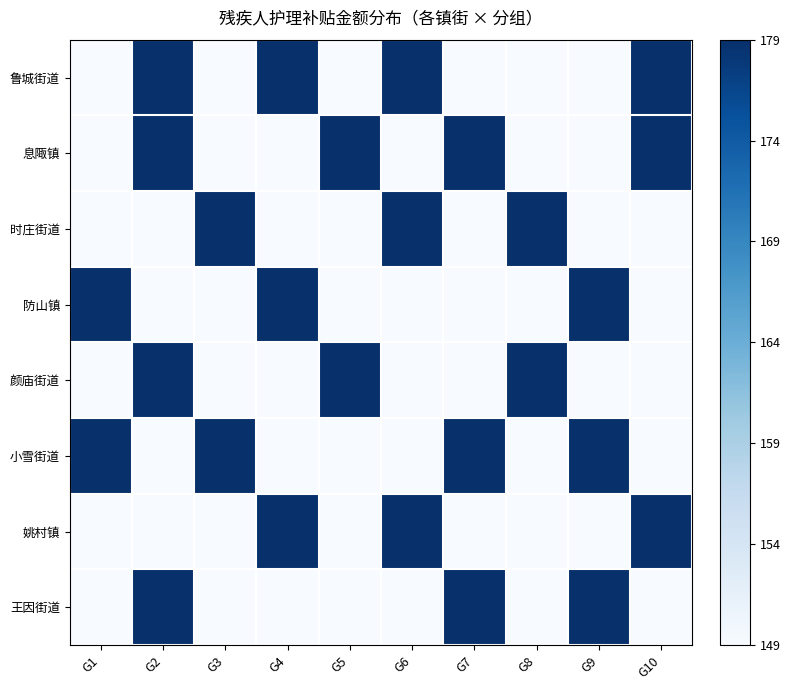

At which category does the chart reach its peak across all series?

G2